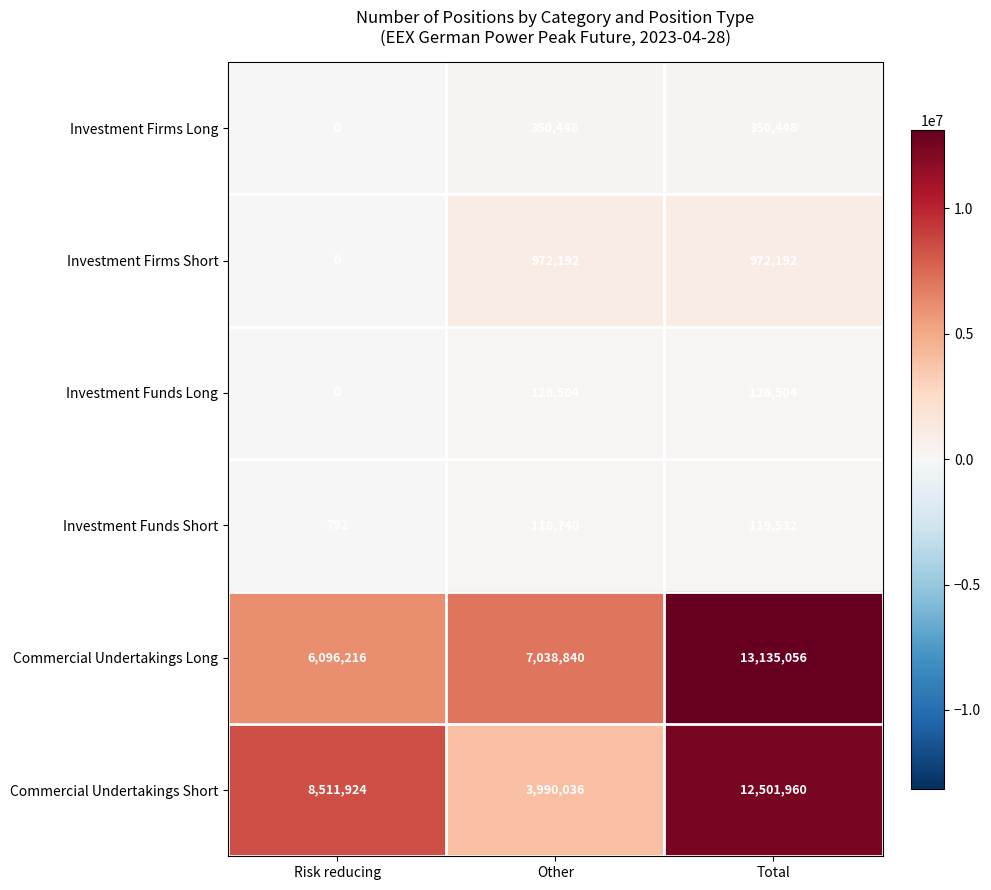

The value of Investment Firms Short at Risk reducing is 0. True or false?

True